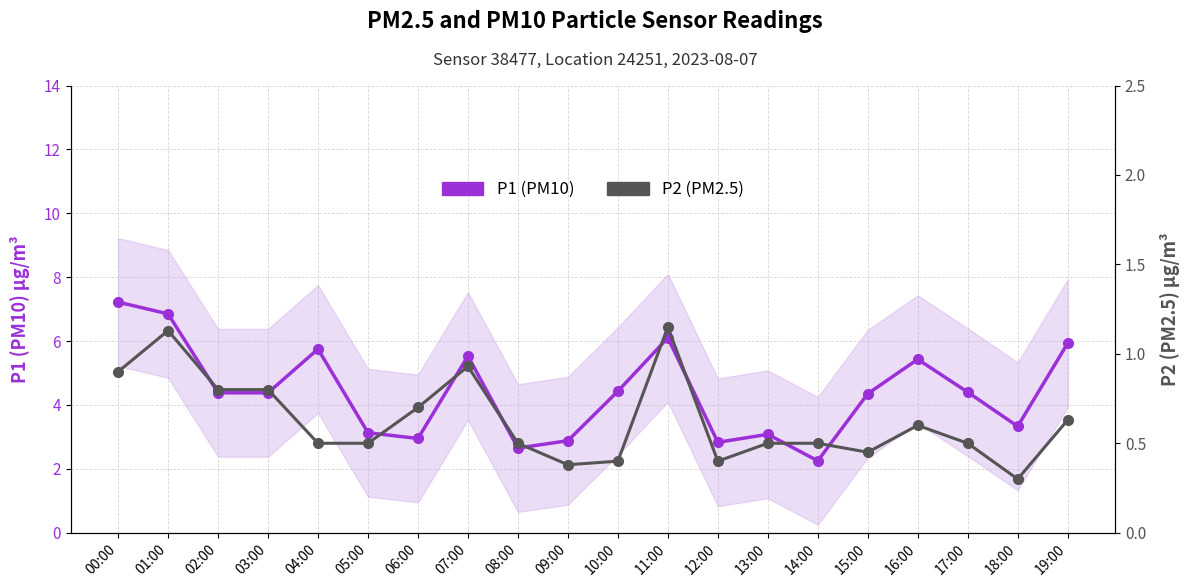

Reading left to right, what are all the values shown in this chart?

P1 (PM10): 7.2	6.8	4.4	4.4	5.8	3.1	3.0	5.5	2.6	2.9	4.4	6.1	2.8	3.1	2.2	4.3	5.4	4.4	3.3	5.9
P2 (PM2.5): 0.9	1.1	0.8	0.8	0.5	0.5	0.7	0.9	0.5	0.4	0.4	1.1	0.4	0.5	0.5	0.5	0.6	0.5	0.3	0.6